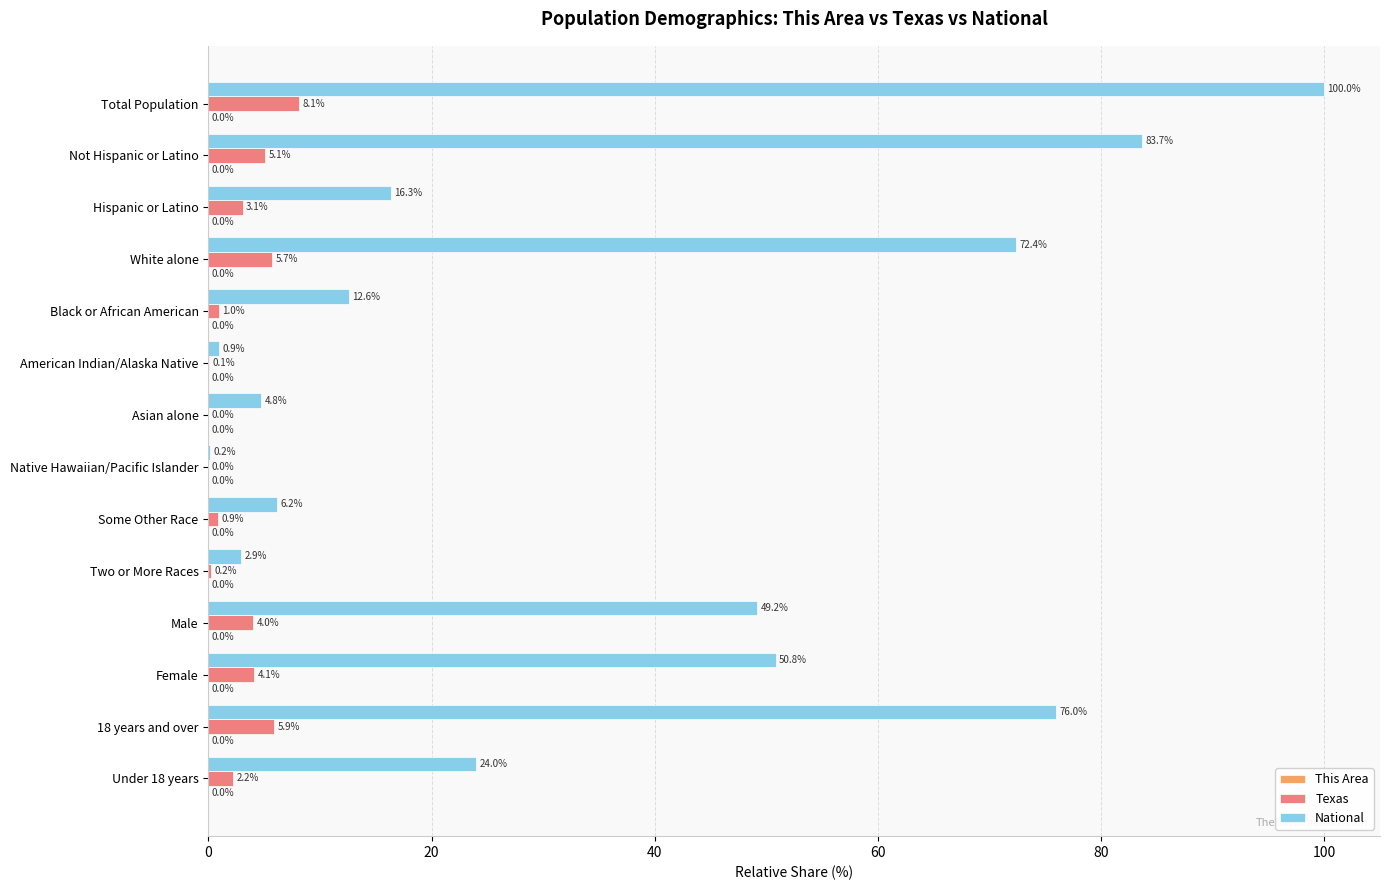

What is the total value across all series at American Indian/Alaska Native?

1.0